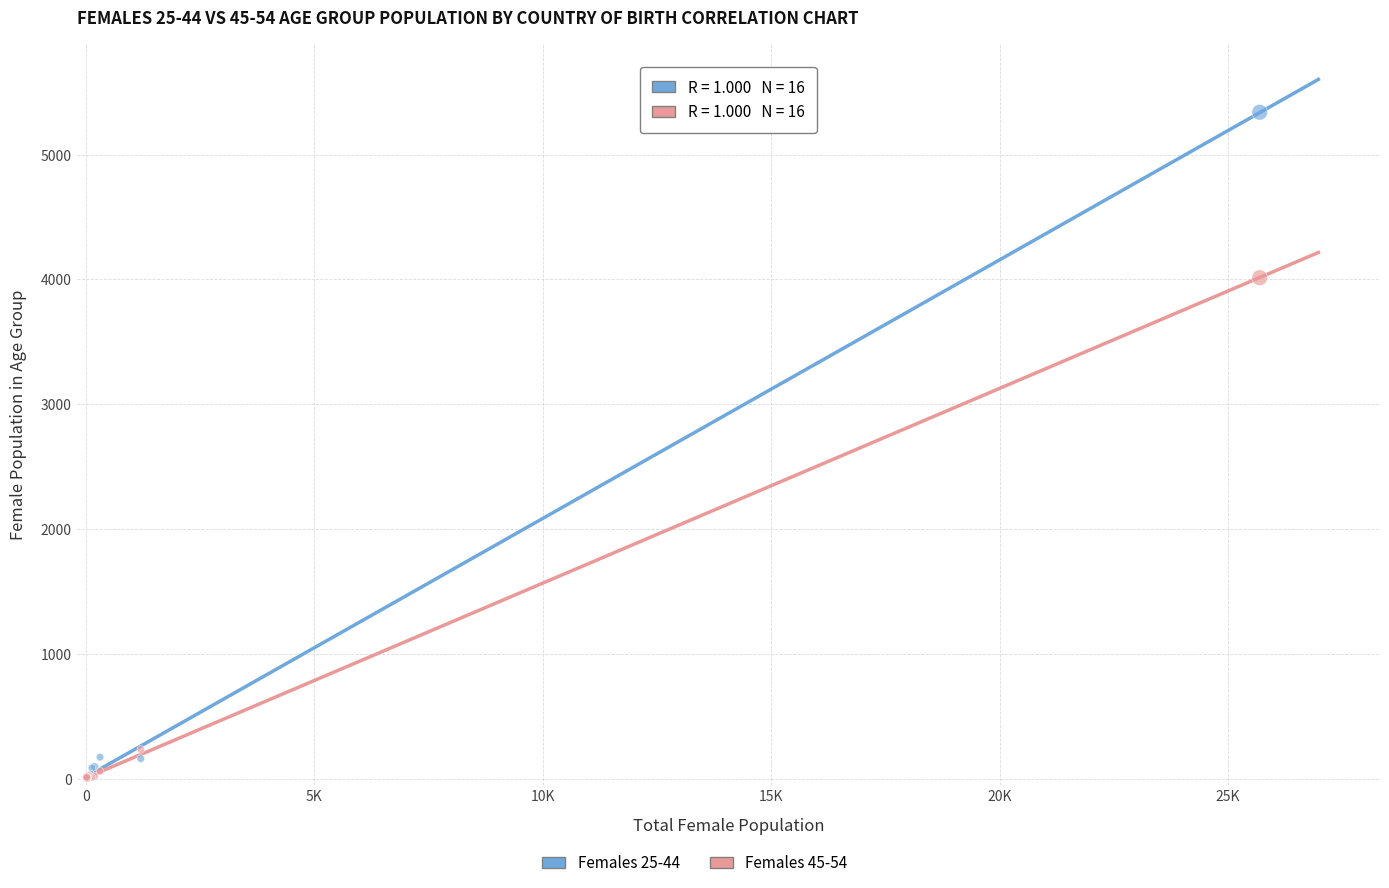

Across all series, what Y value is closest to 2671?

4014